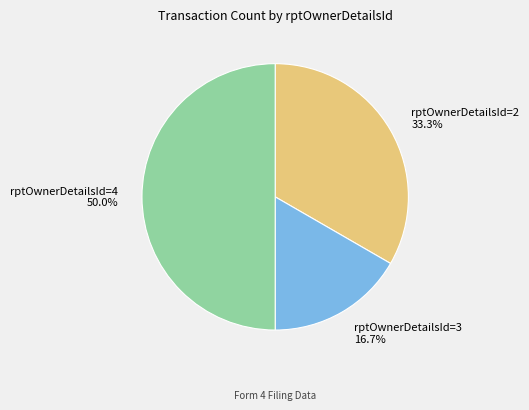

To the nearest percent, what percentage of the pie is rptOwnerDetailsId=2?

33%